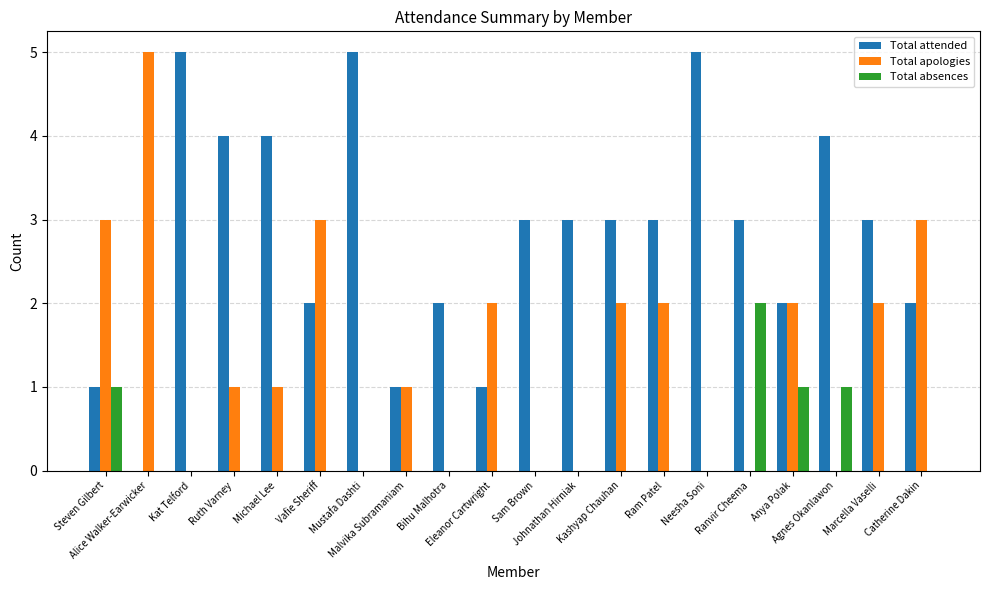

Count the Total attended values in the range 2 to 4.

13